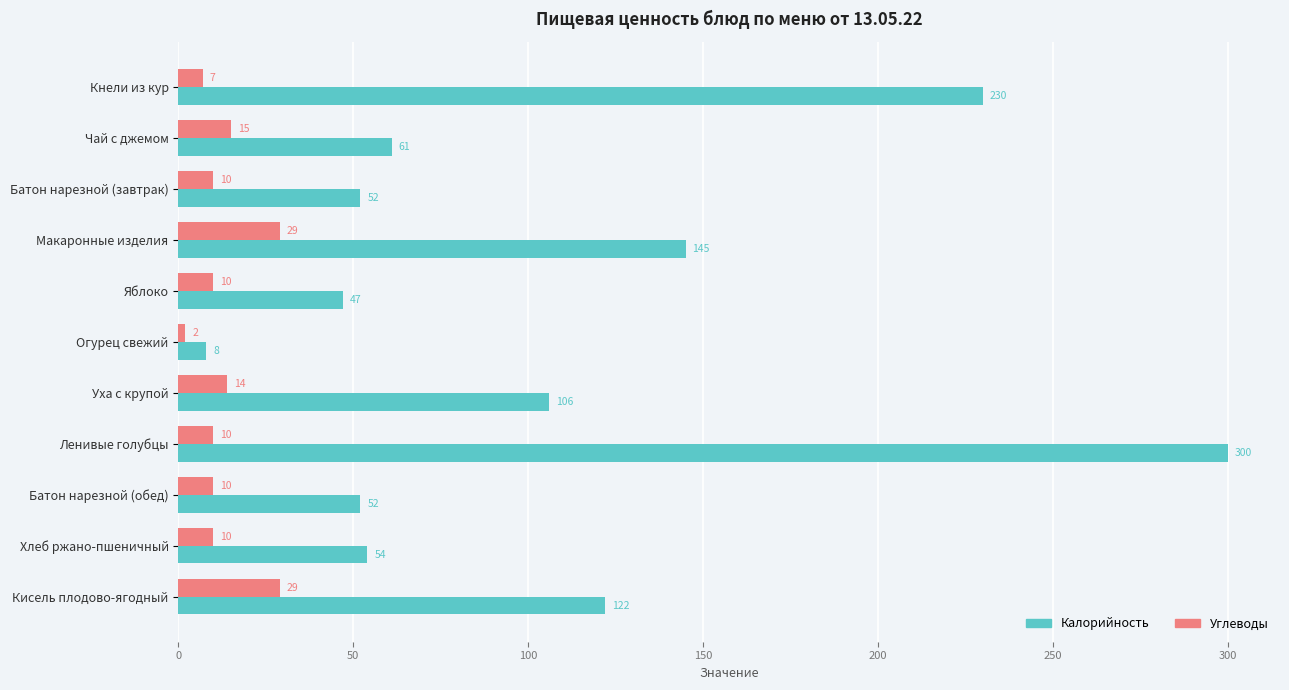

What is the average value of the Углеводы series?

13